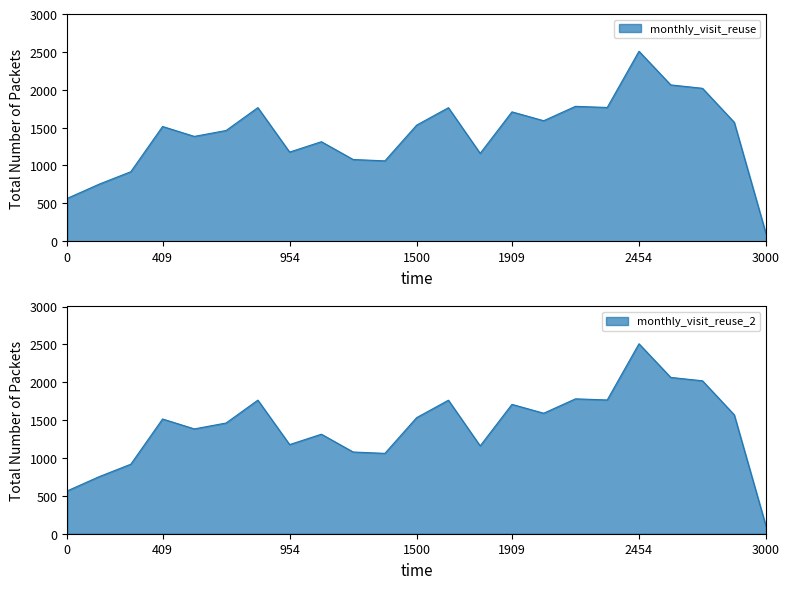

What is the difference between the maximum and minimum values in the monthly_visit_reuse series?

2409